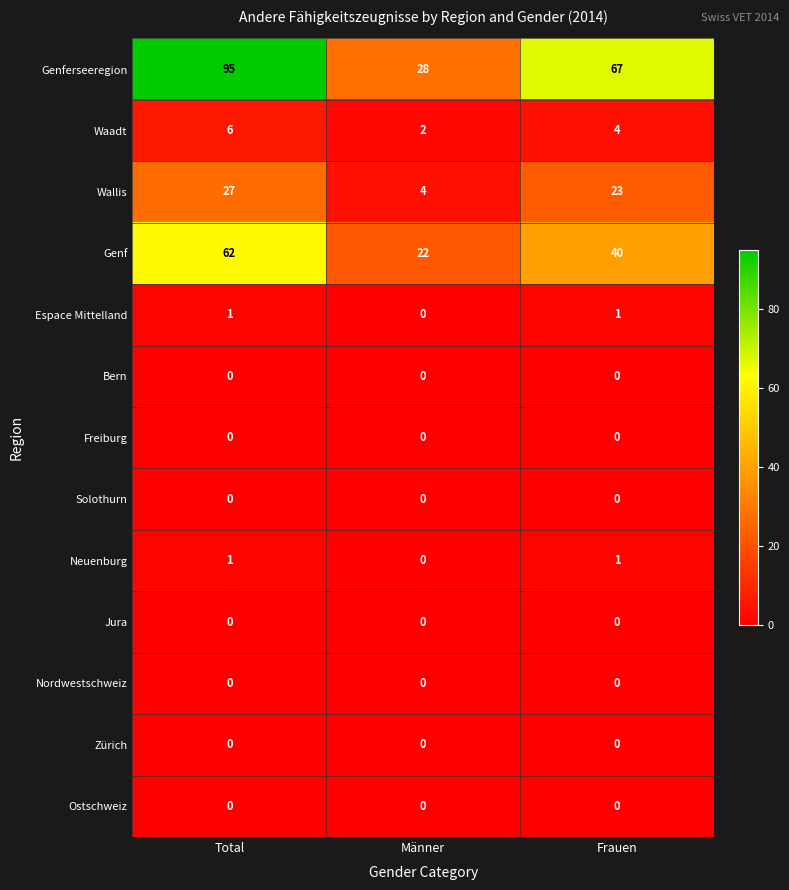

The Neuenburg series shows 0 at Männer. True or false?

True